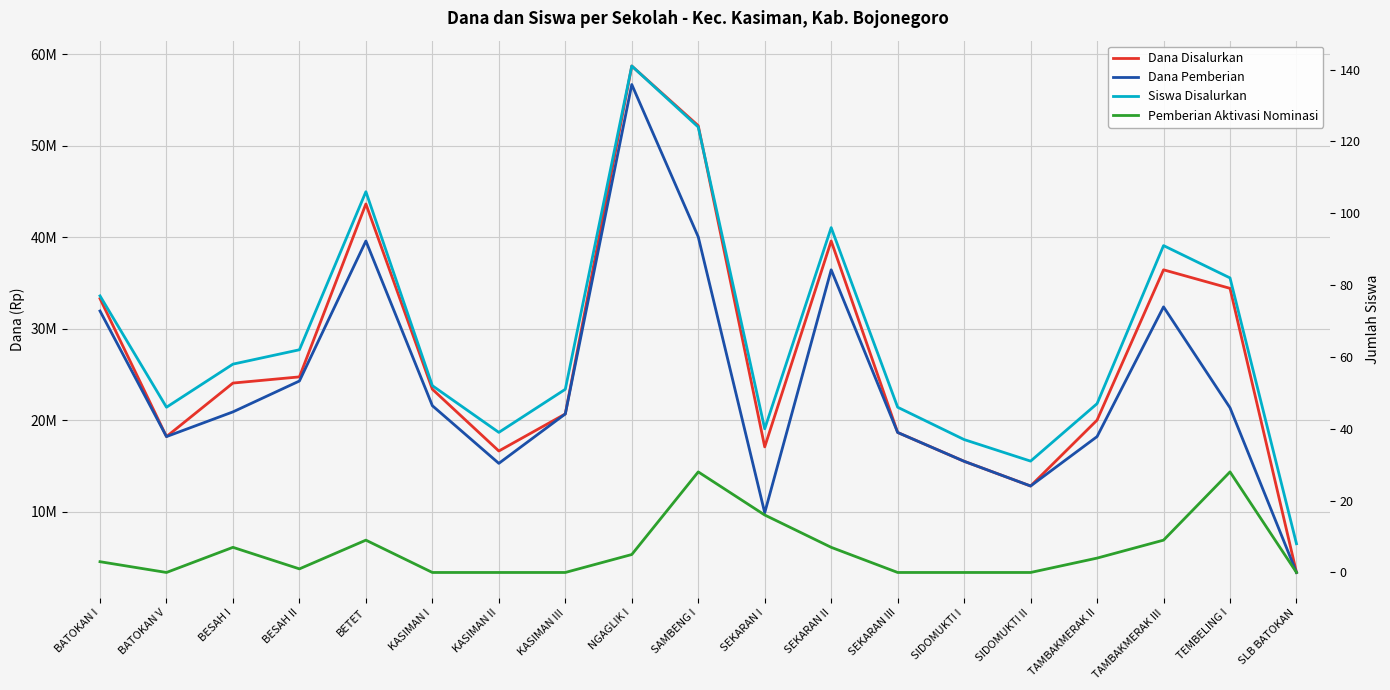

Count the number of categories in the chart.

19